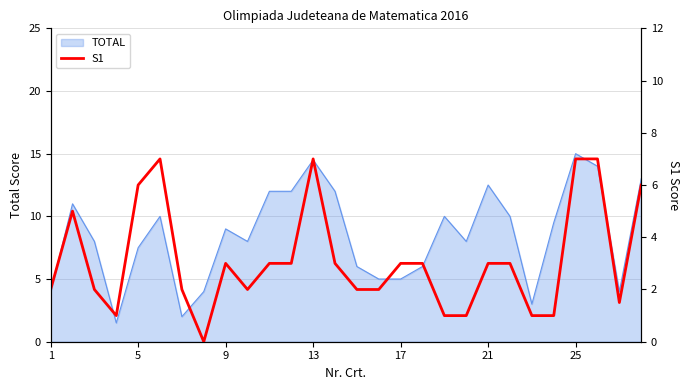

Does the chart have visible grid lines?

Yes